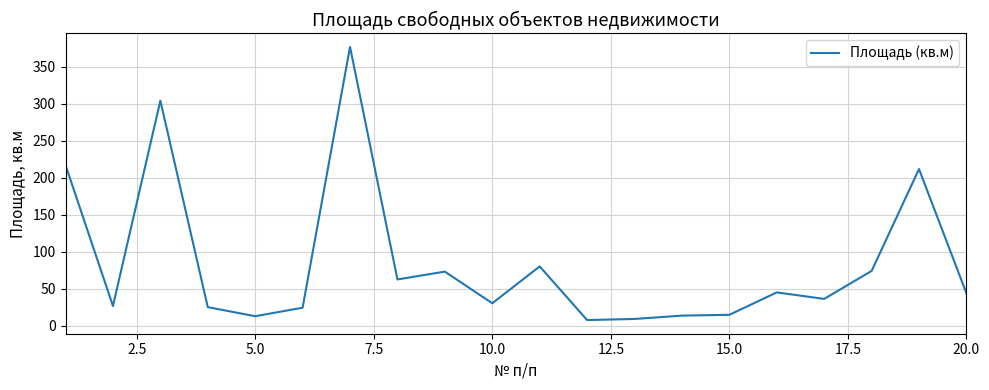

What is the difference between the maximum and minimum values?

369.2